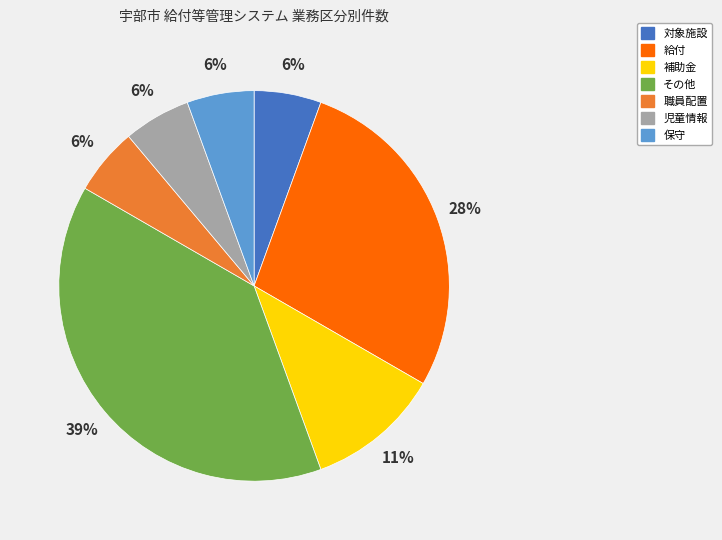

Count the number of slices in the pie.

7